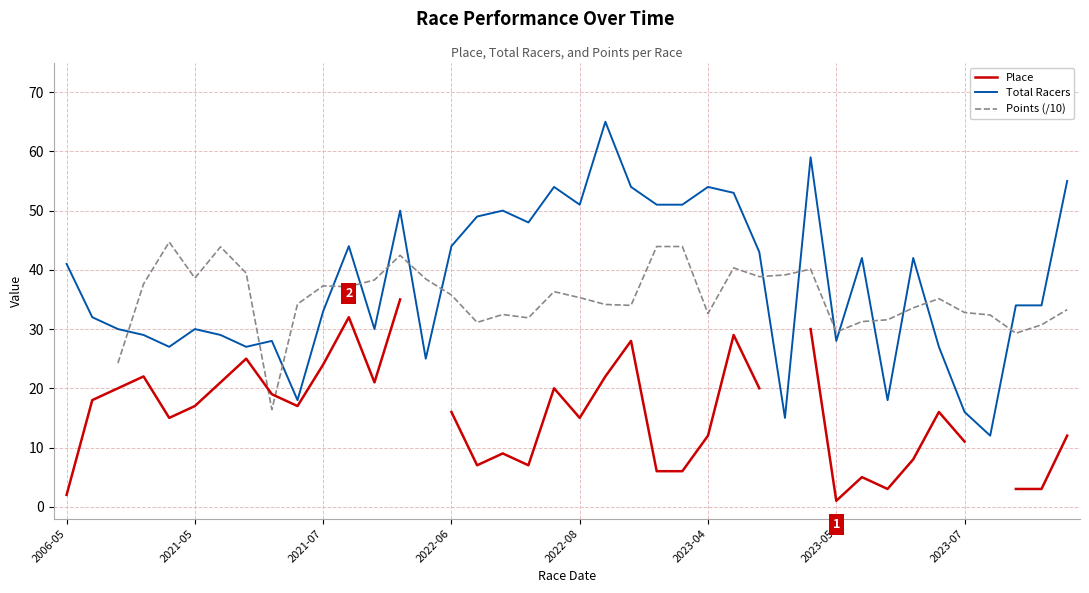

What is the minimum value for Total Racers?

12